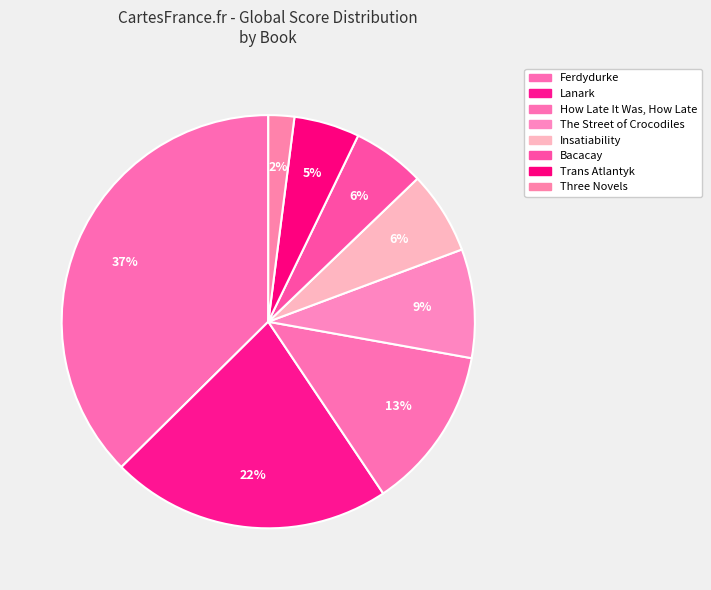

Which category has the smallest portion of the pie?

Three Novels